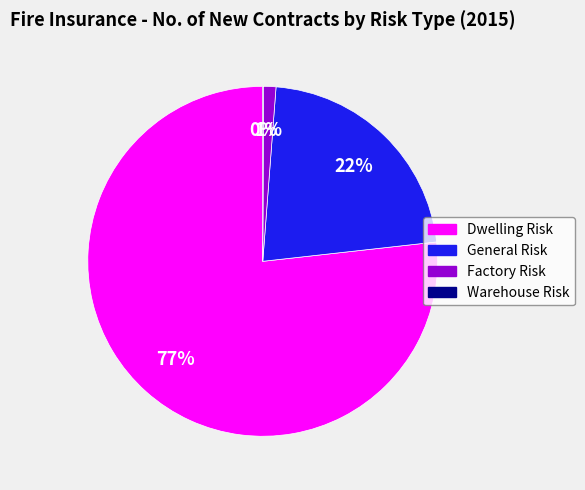

Which has a higher value, Factory Risk or General Risk?

General Risk